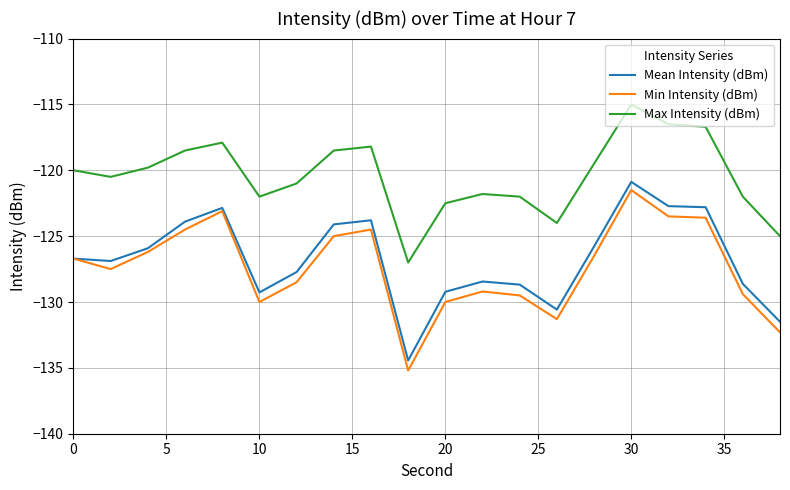

True or false: Mean Intensity (dBm) and Max Intensity (dBm) cross at least once.

False